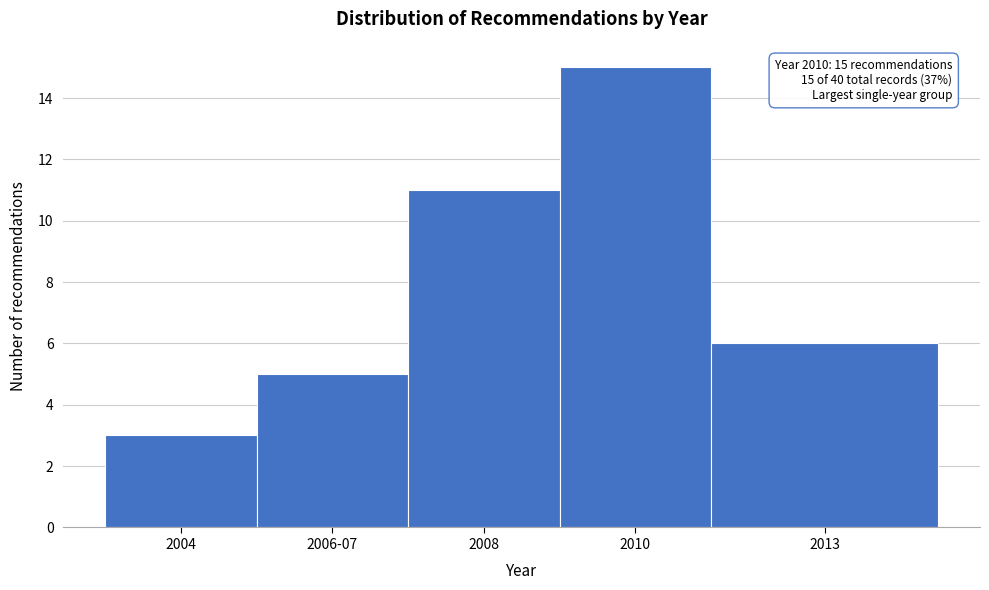

Reading left to right, list all the values displayed in this chart.

2004=3	2006-07=5	2008=11	2010=15	2013=6